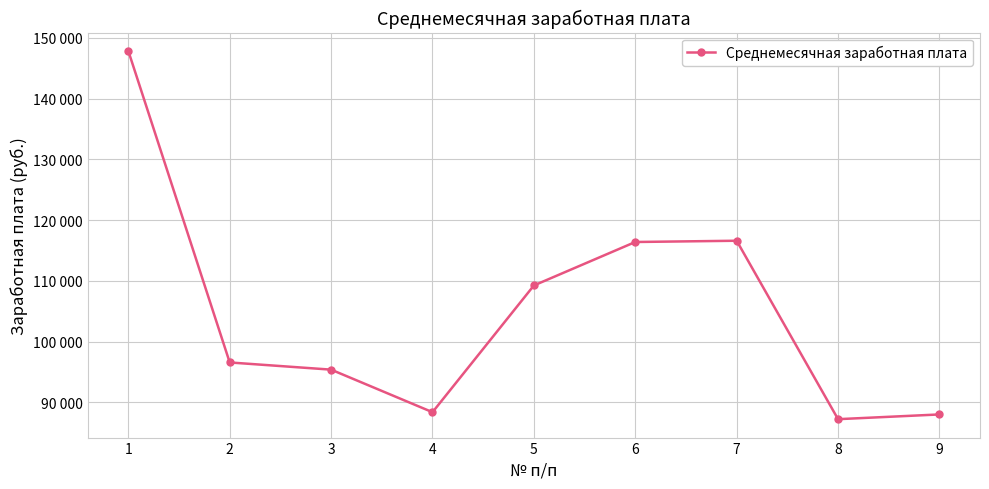

What is the change in value from 1 to 3?

-52447